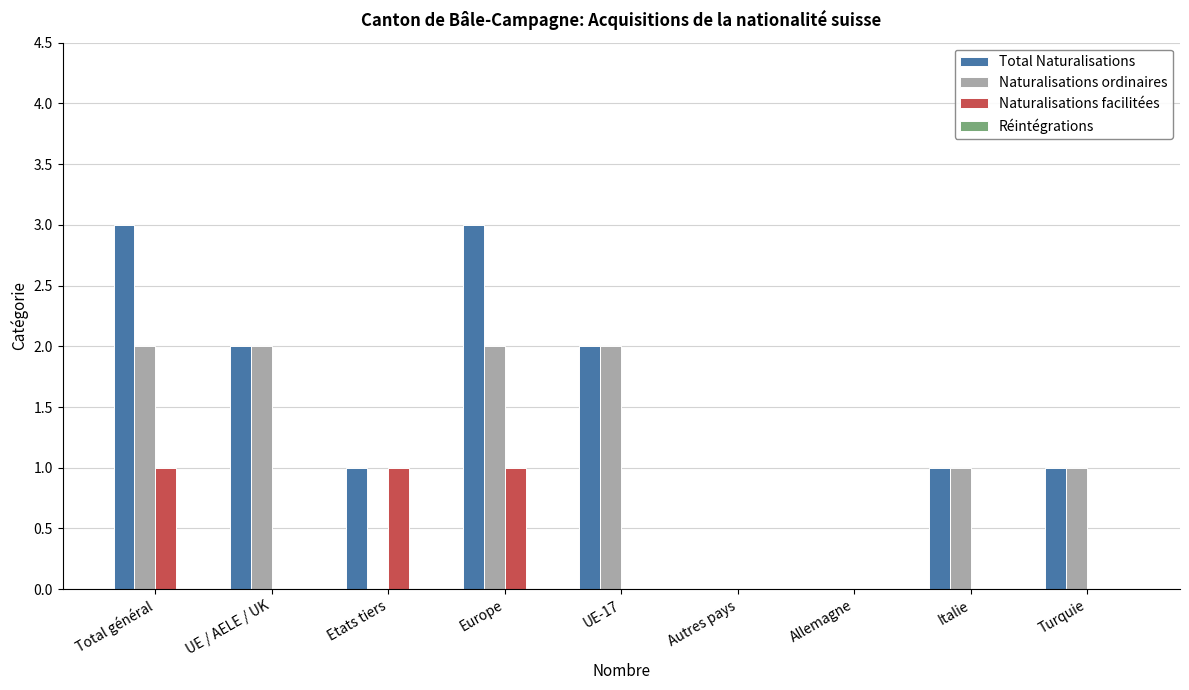

The value of Naturalisations ordinaires at UE-17 is 3. True or false?

False